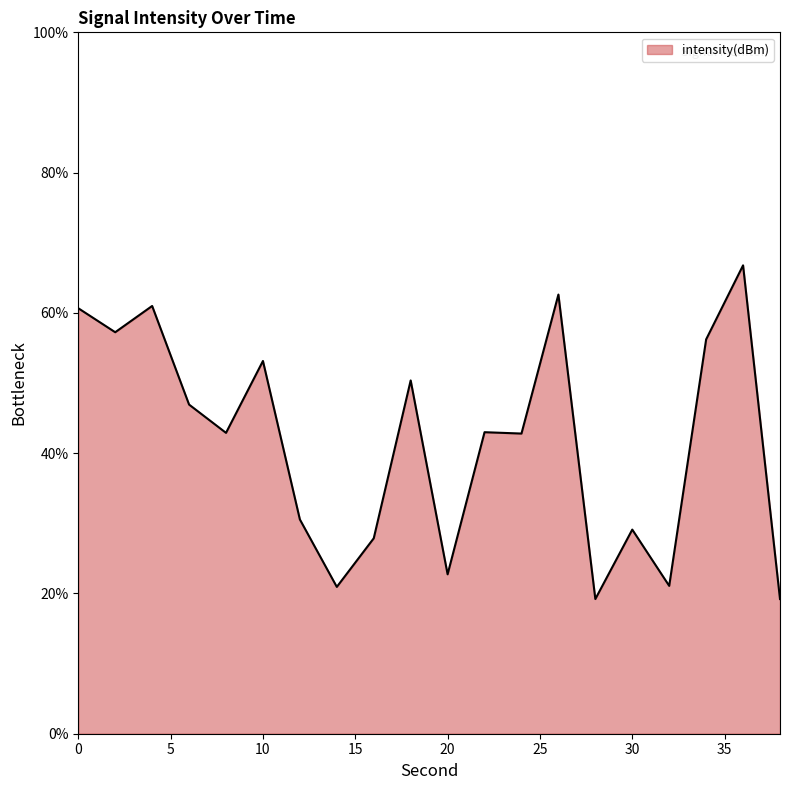

How many interior local valleys (lower than both neighbors) does the data have?

7